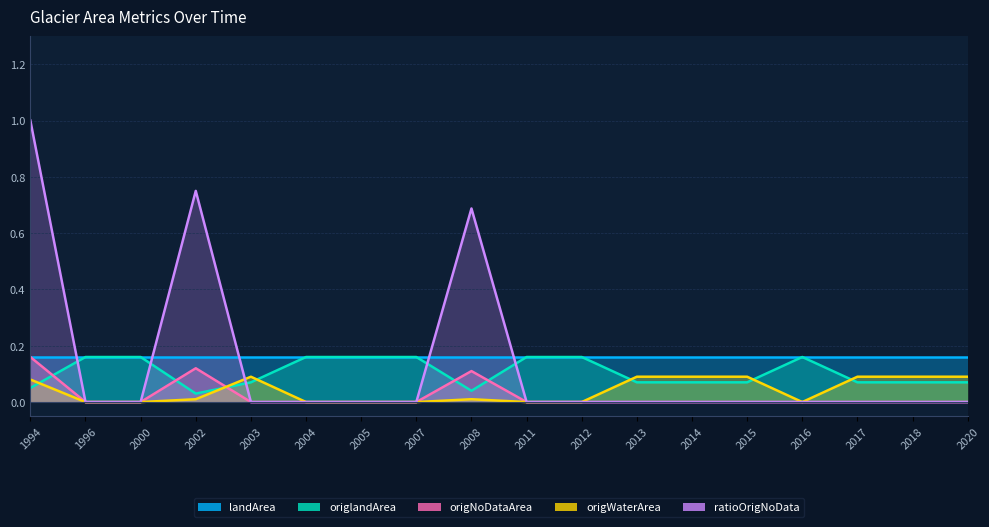

Reading right to left, list all the values displayed in this chart.

landArea: 2020=0.2	2018=0.2	2017=0.2	2016=0.2	2015=0.2	2014=0.2	2013=0.2	2012=0.2	2011=0.2	2008=0.2	2007=0.2	2005=0.2	2004=0.2	2003=0.2	2002=0.2	2000=0.2	1996=0.2	1994=0.2
origlandArea: 2020=0.1	2018=0.1	2017=0.1	2016=0.2	2015=0.1	2014=0.1	2013=0.1	2012=0.2	2011=0.2	2008=0.0	2007=0.2	2005=0.2	2004=0.2	2003=0.1	2002=0.0	2000=0.2	1996=0.2	1994=0.1
origNoDataArea: 2020=0.0	2018=0.0	2017=0.0	2016=0.0	2015=0.0	2014=0.0	2013=0.0	2012=0.0	2011=0.0	2008=0.1	2007=0.0	2005=0.0	2004=0.0	2003=0.0	2002=0.1	2000=0.0	1996=0.0	1994=0.2
origWaterArea: 2020=0.1	2018=0.1	2017=0.1	2016=0.0	2015=0.1	2014=0.1	2013=0.1	2012=0.0	2011=0.0	2008=0.0	2007=0.0	2005=0.0	2004=0.0	2003=0.1	2002=0.0	2000=0.0	1996=0.0	1994=0.1
ratioOrigNoData: 2020=0.0	2018=0.0	2017=0.0	2016=0.0	2015=0.0	2014=0.0	2013=0.0	2012=0.0	2011=0.0	2008=0.7	2007=0.0	2005=0.0	2004=0.0	2003=0.0	2002=0.8	2000=0.0	1996=0.0	1994=1.0